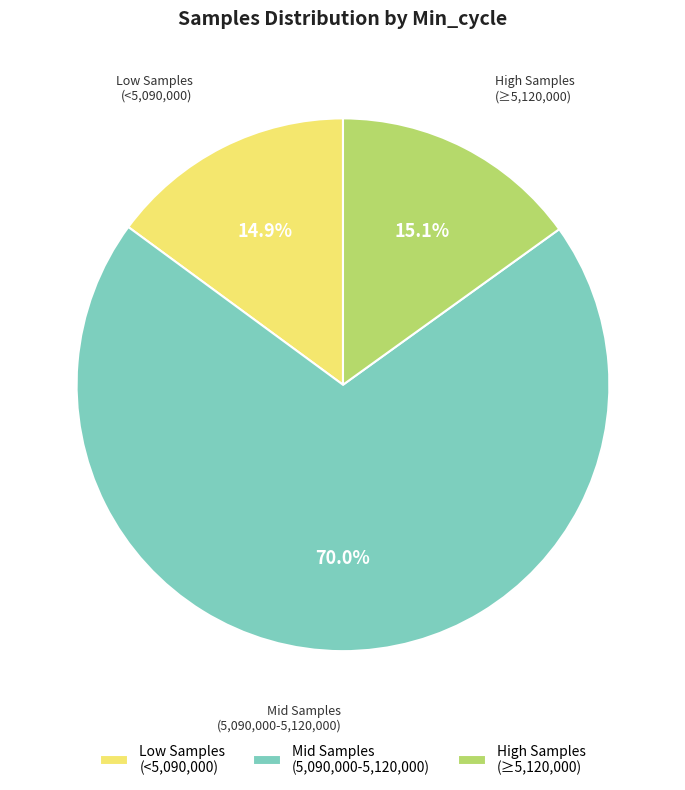

Is there a majority slice in this chart?

Yes